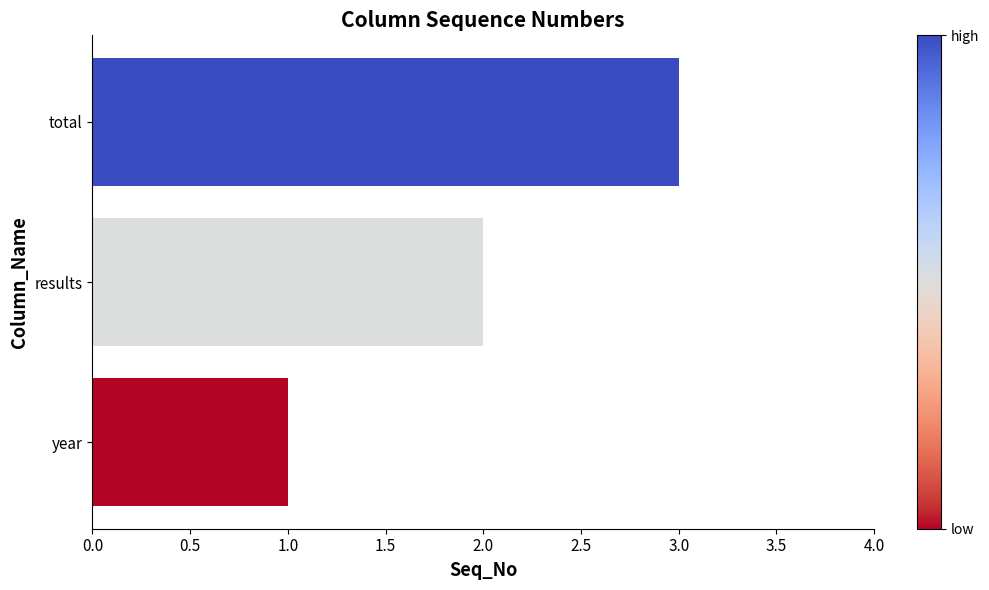

How many values are below 2?

1